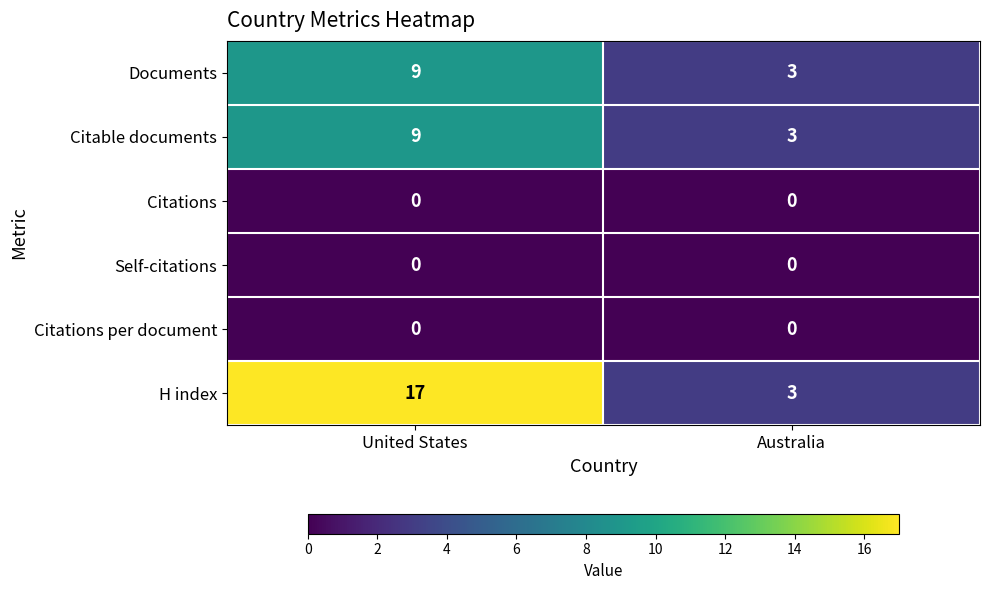

Which series has the largest range (max minus min)?

H index